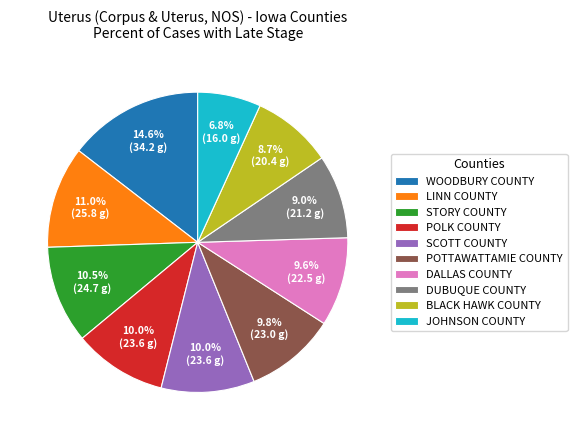

What is the largest slice in the pie chart?

WOODBURY COUNTY